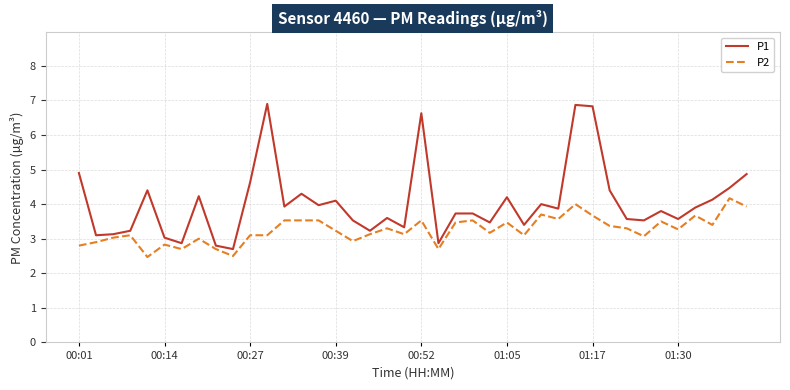

Which series has the largest range (max minus min)?

P1